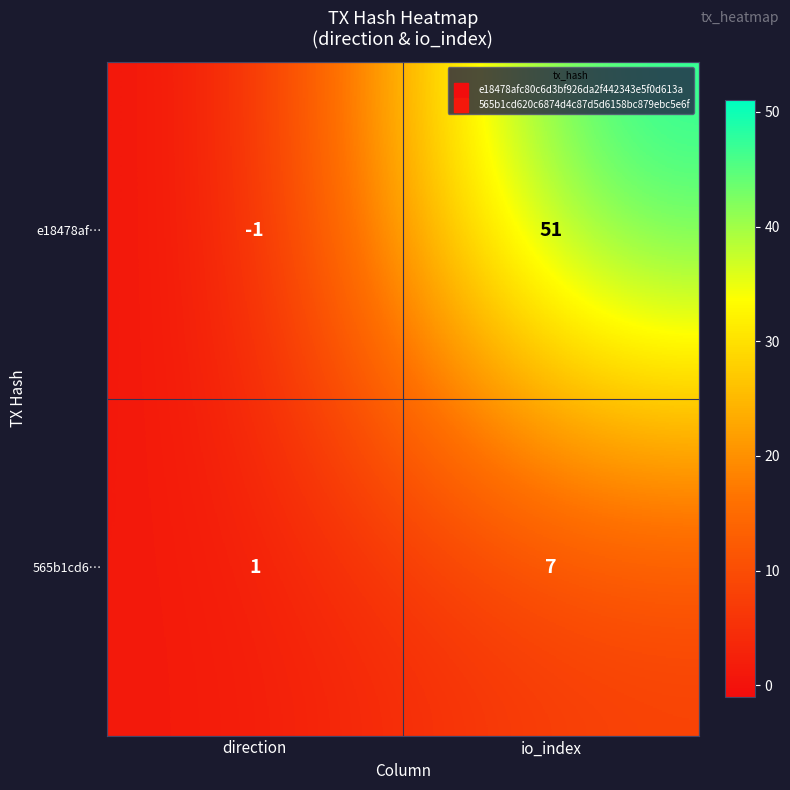

Read the e18478af… value at io_index.

51